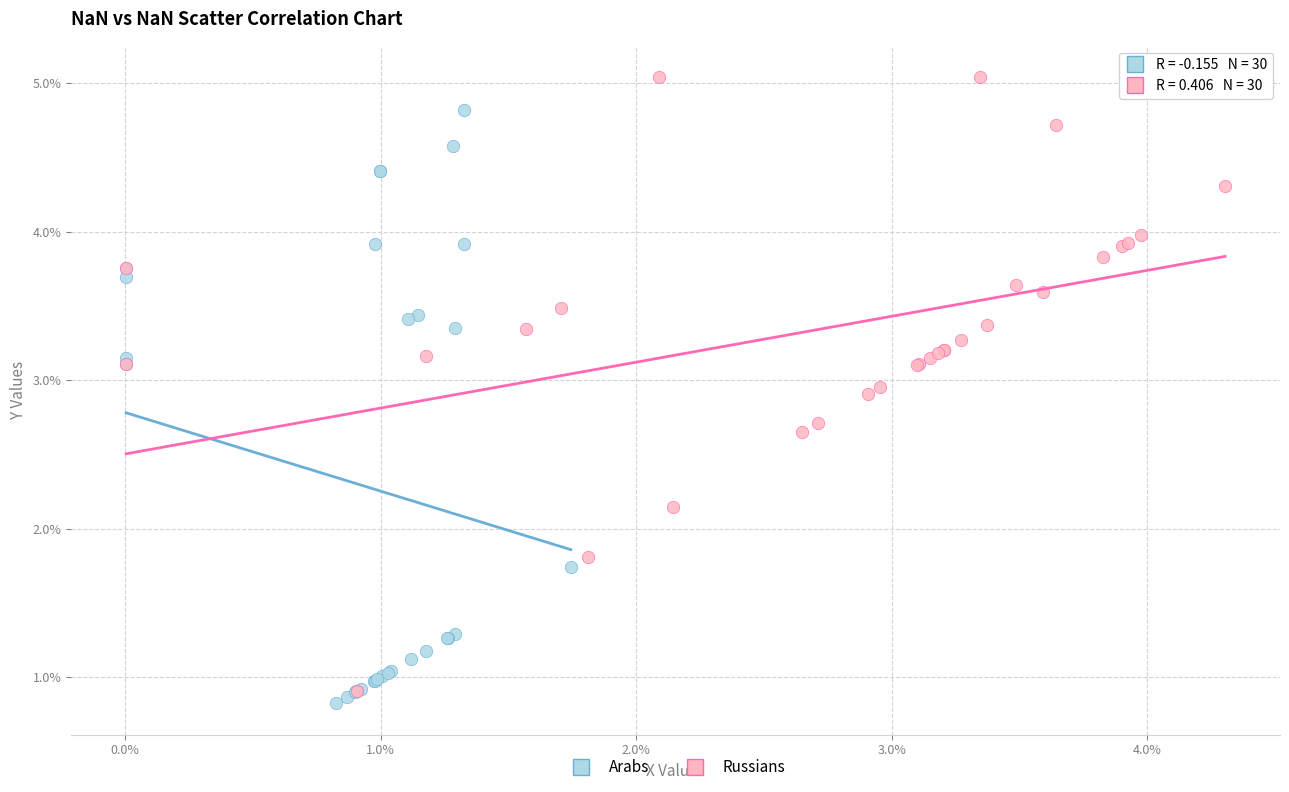

What are all the series names shown in the legend?

Arabs, Russians